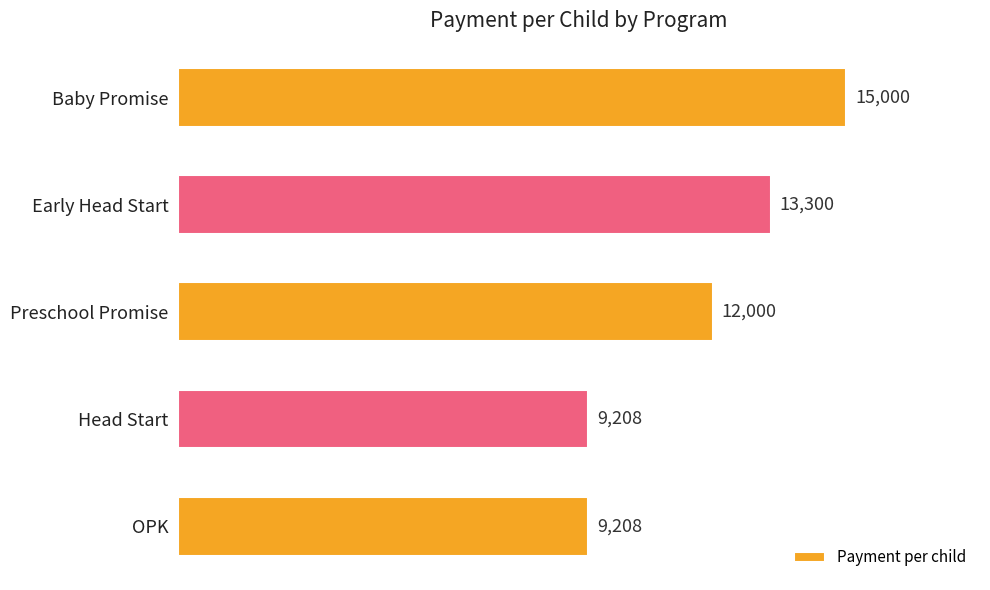

Are the bars horizontal?

Yes